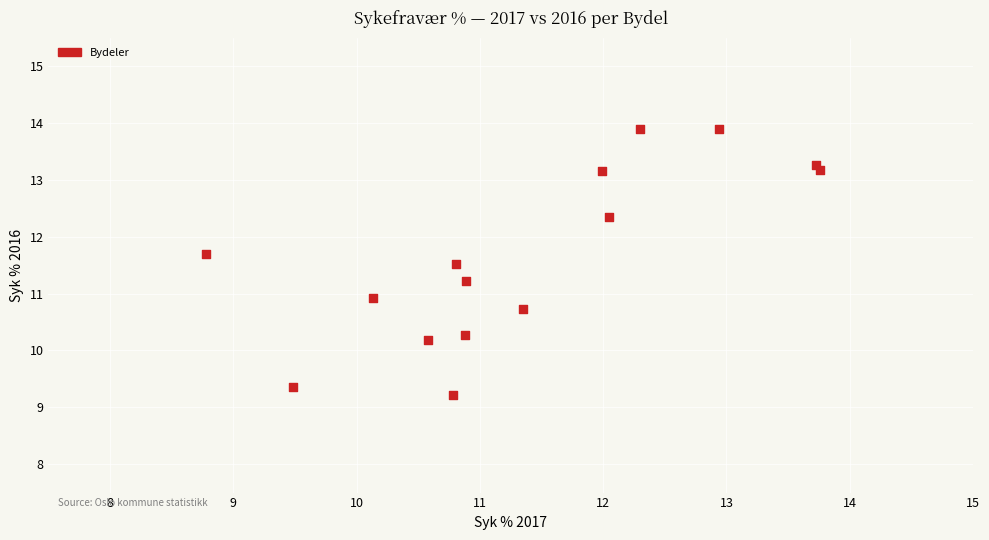

What Y value in the scatter plot is closest to 11?

10.9